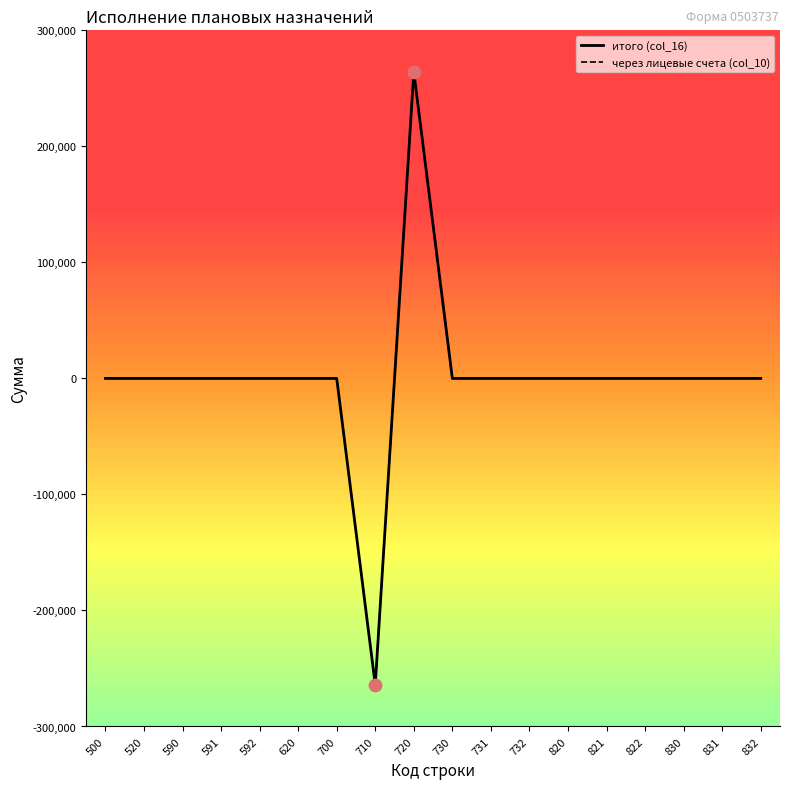

At how many categories does at least one series exceed 99060?

1